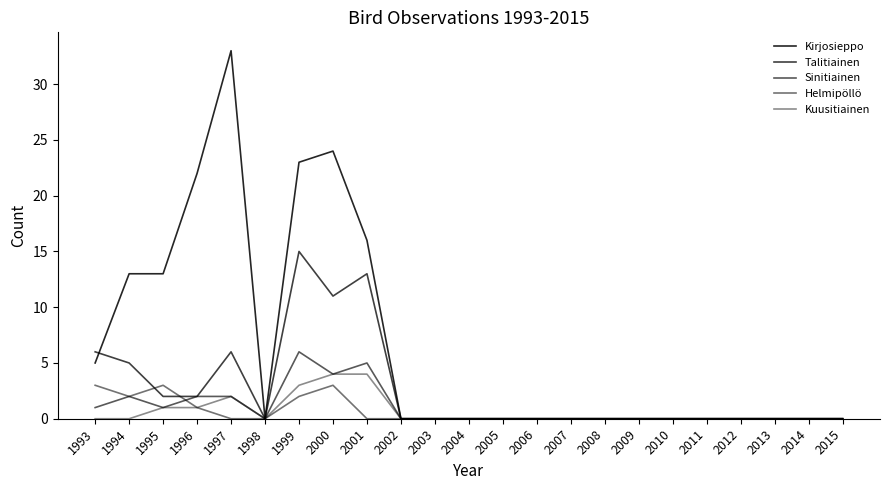

The value of Helmipöllö at 2000 is 3. True or false?

True